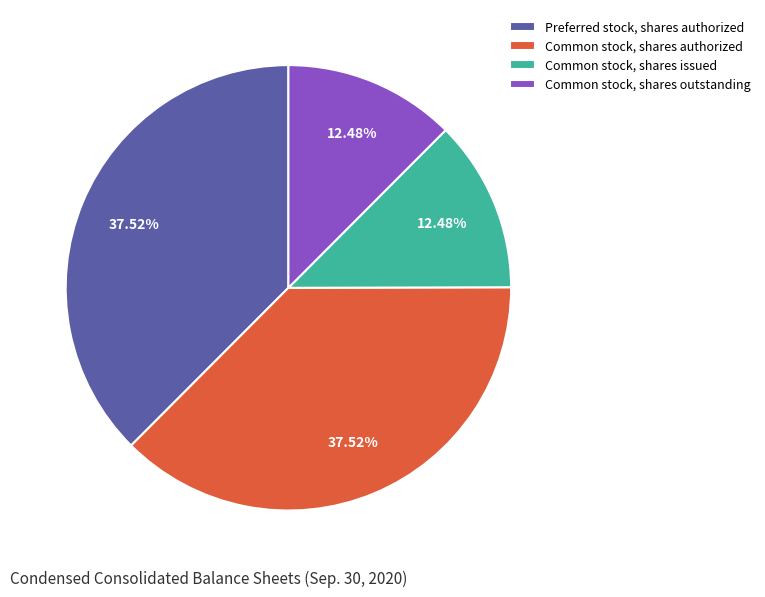

Count the number of slices in the pie.

4